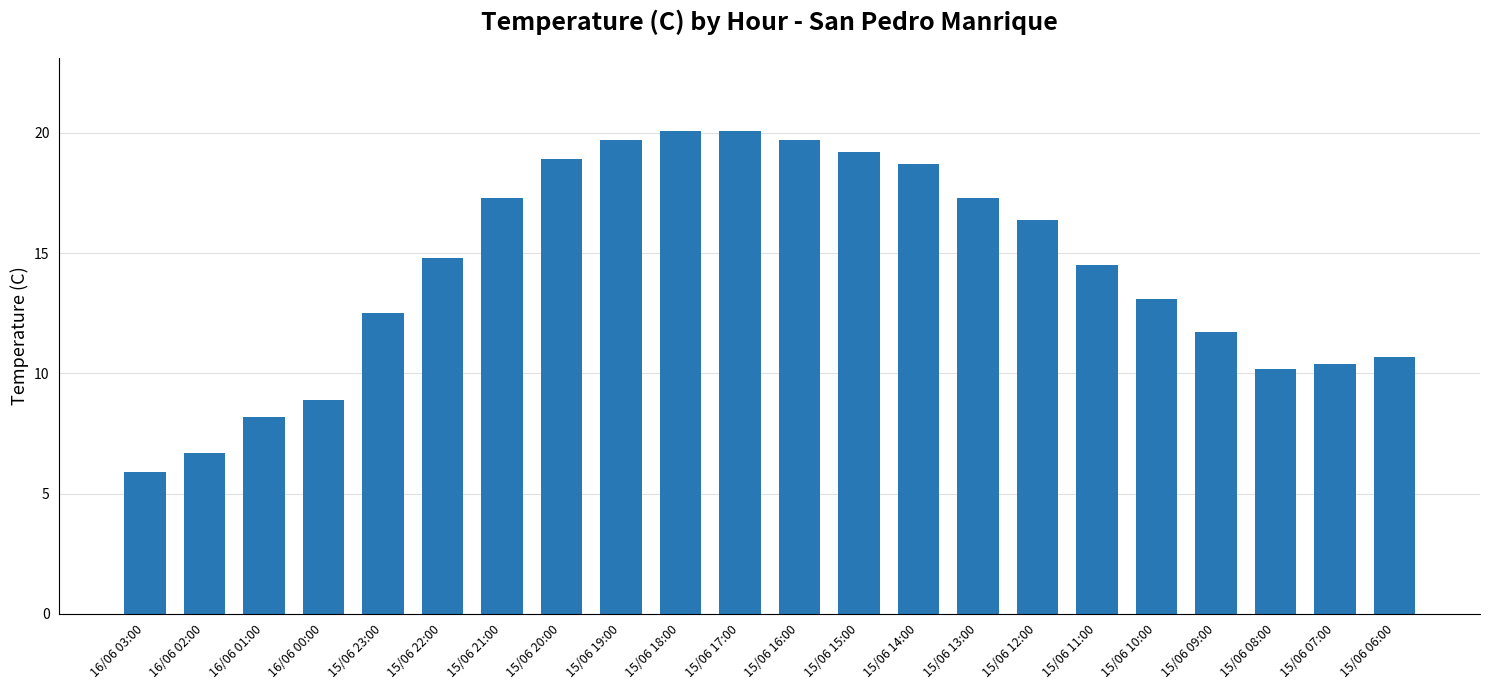

Where is the data nearest to the value 13?

15/06 10:00